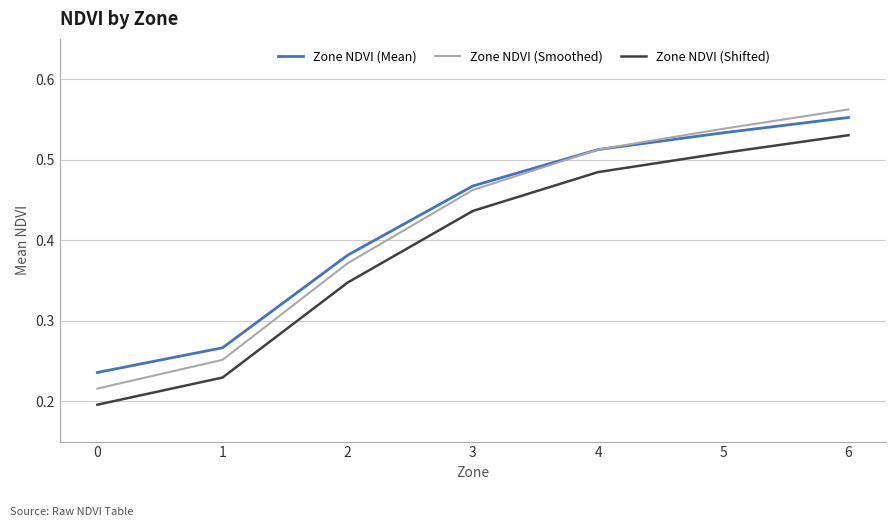

True or false: Zone NDVI (Smoothed) has more than 1 interior local peaks.

False